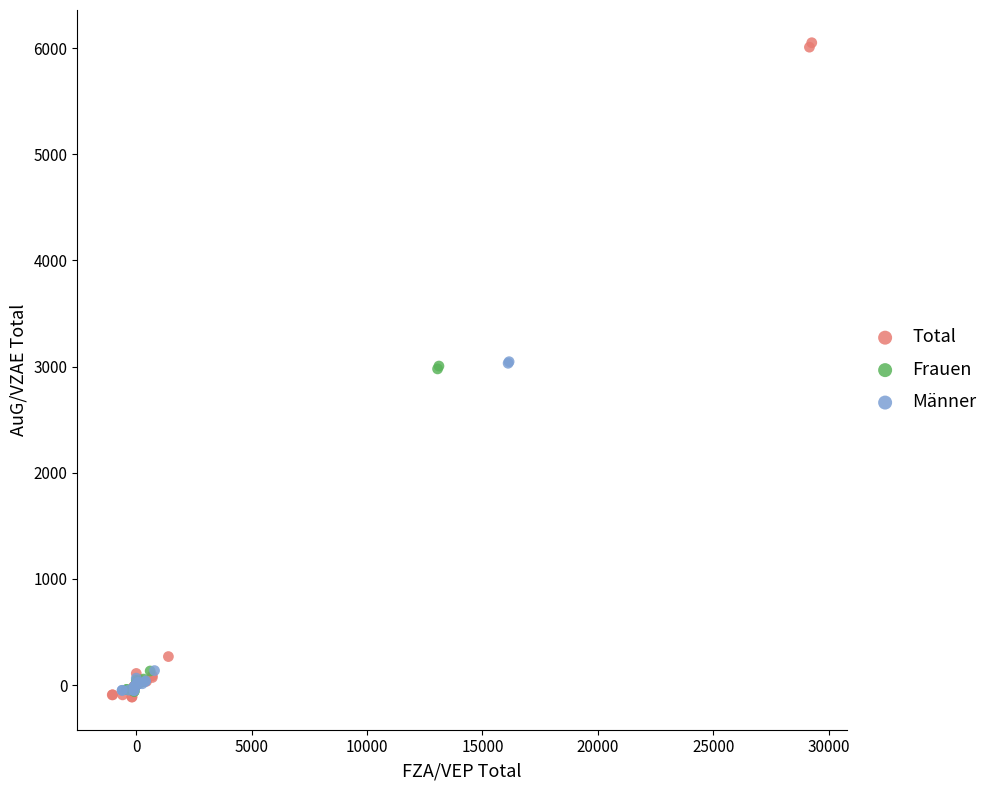

Which series has the widest spread of Y values?

Total